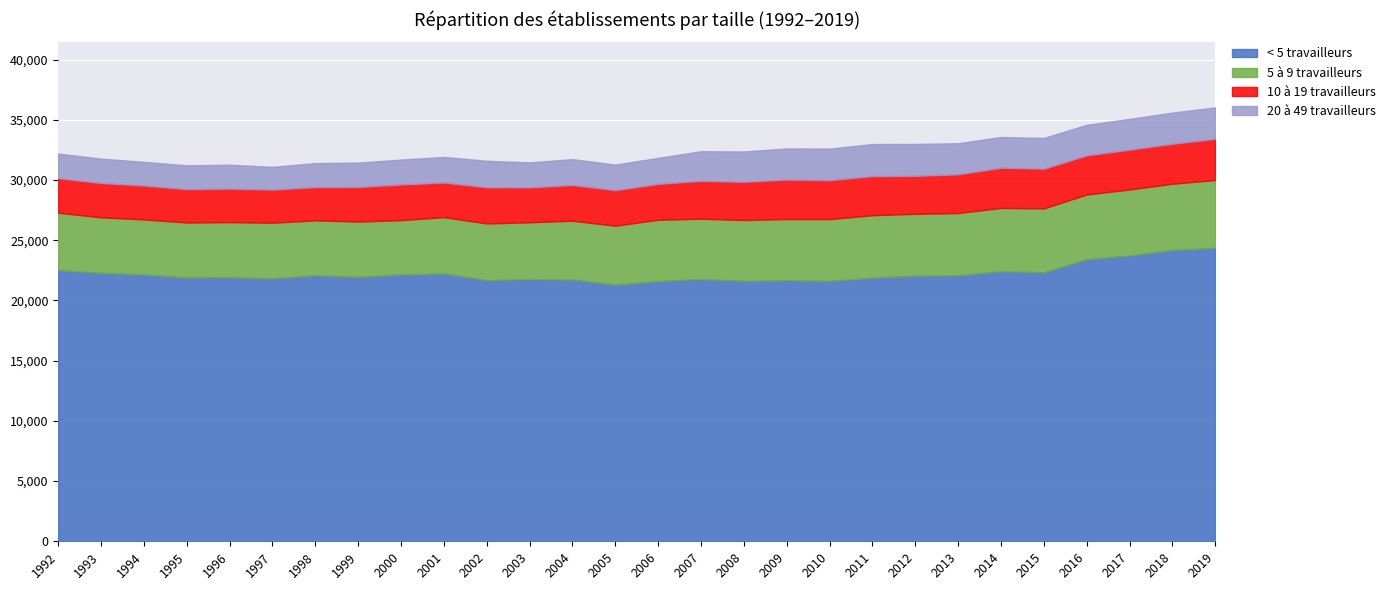

Where is 20 à 49 travailleurs nearest to the value 2281?

2002